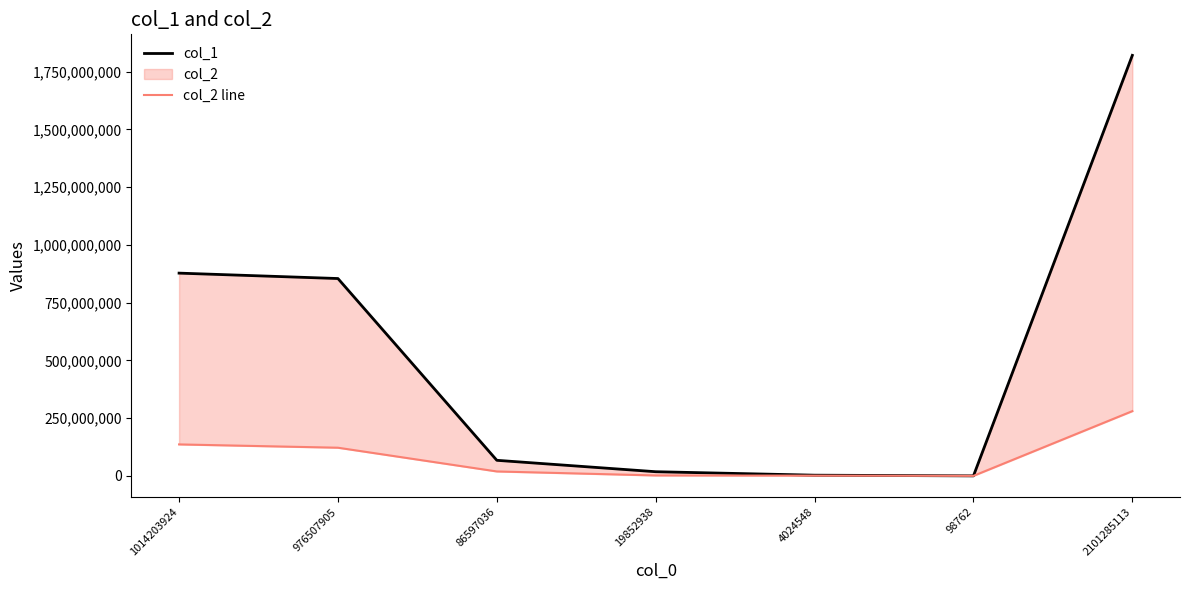

What is the label of the 2nd point from the left?

976507905